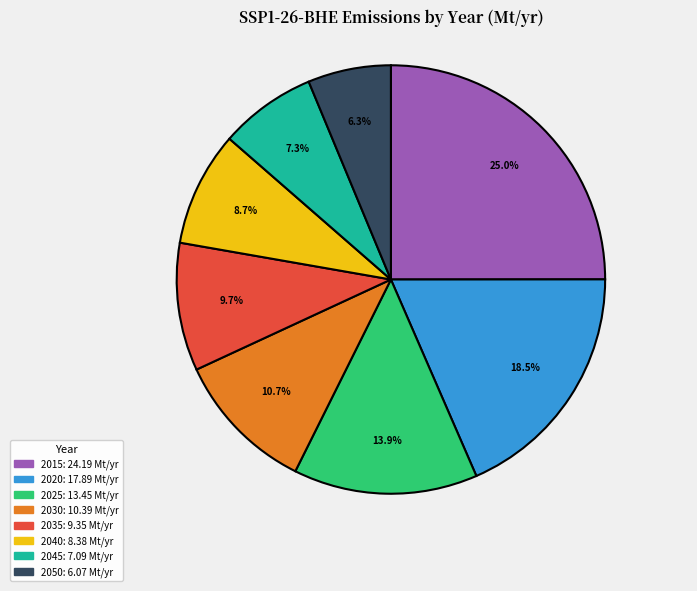

How many slices are in this pie chart?

8